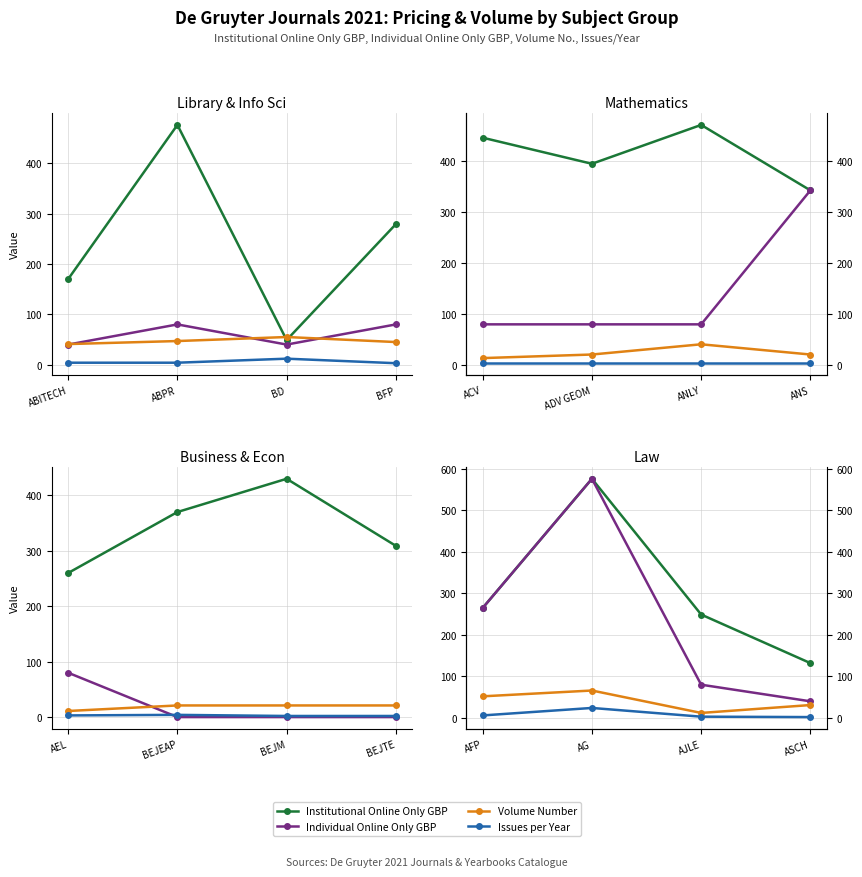

Count the number of data series in this chart.

4